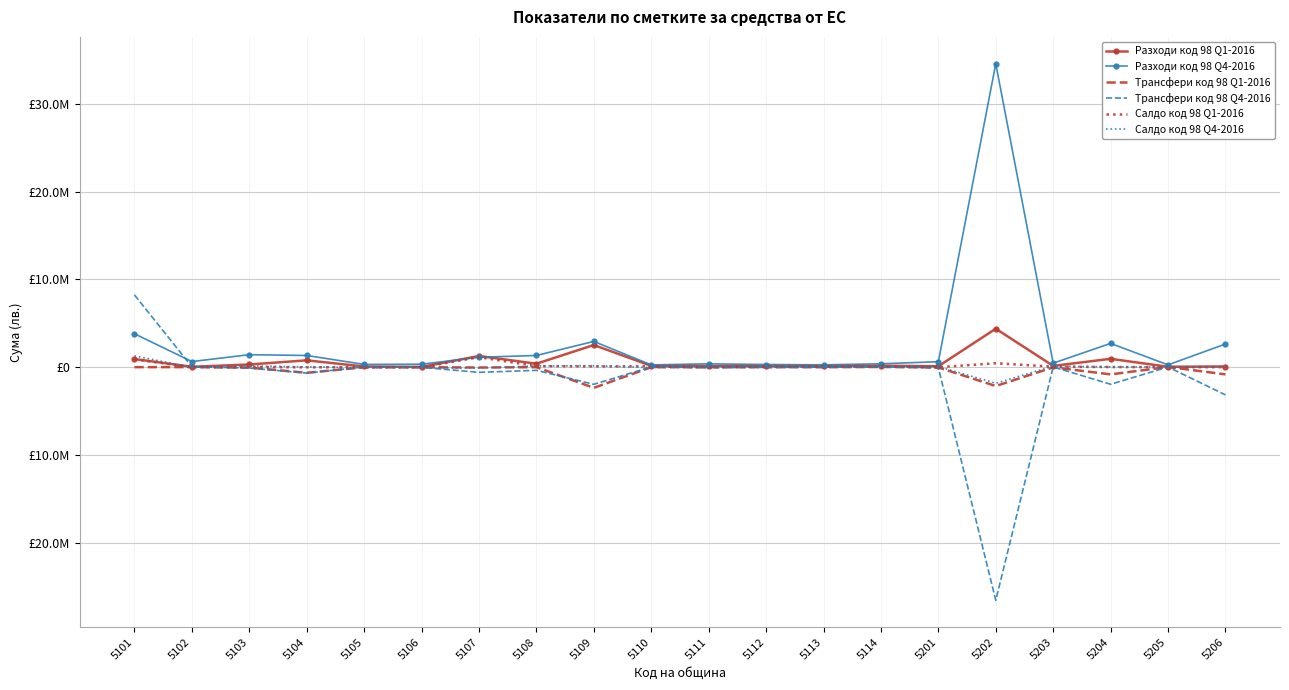

True or false: Разходи код 98 Q1-2016 and Трансфери код 98 Q4-2016 cross at least once.

True